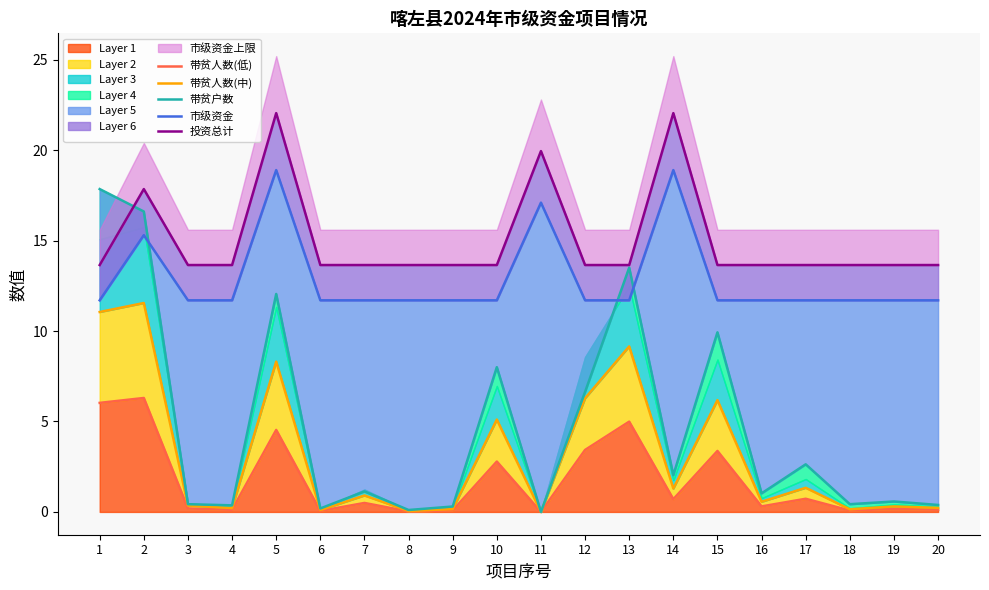

True or false: 投资总计 and 市级资金 cross at least once.

False